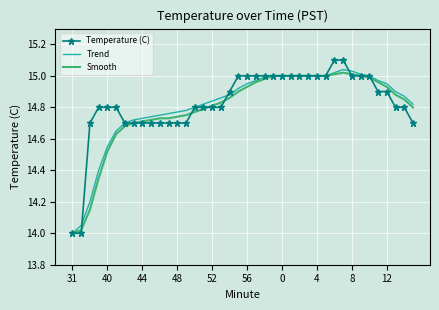

Which series has the largest range (max minus min)?

Temperature (C)